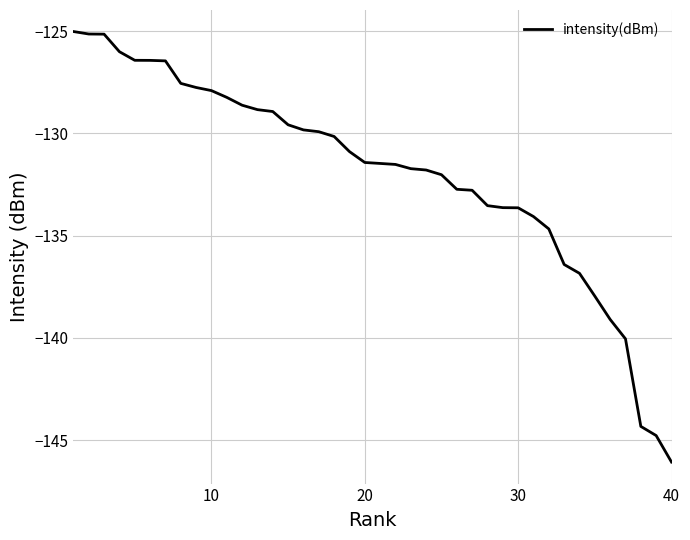

What is the maximum value shown in the chart?

-125.0